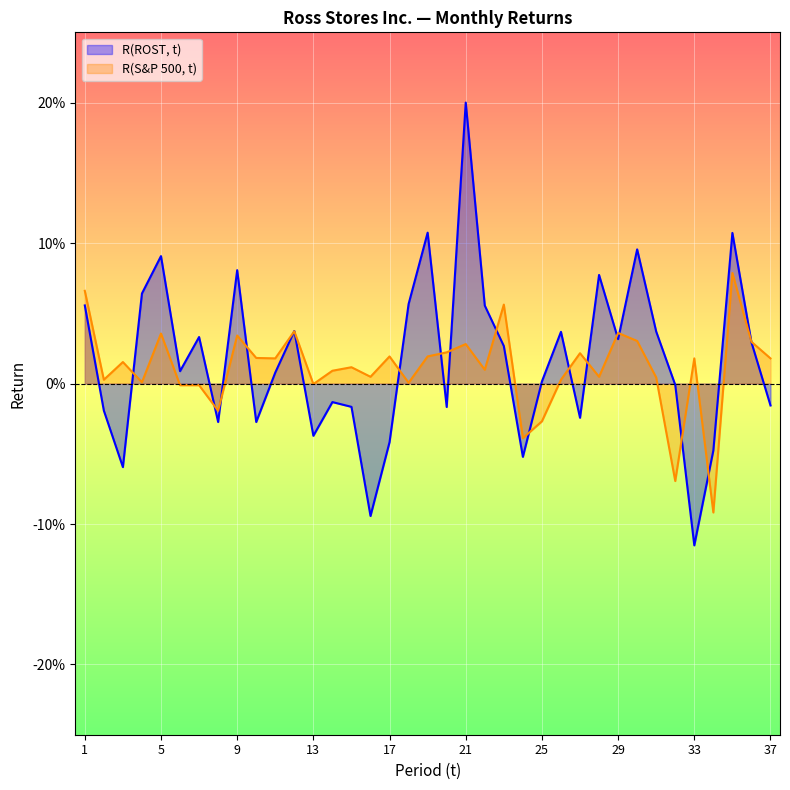

Which series has the largest total across all categories?

R(ROST, t)